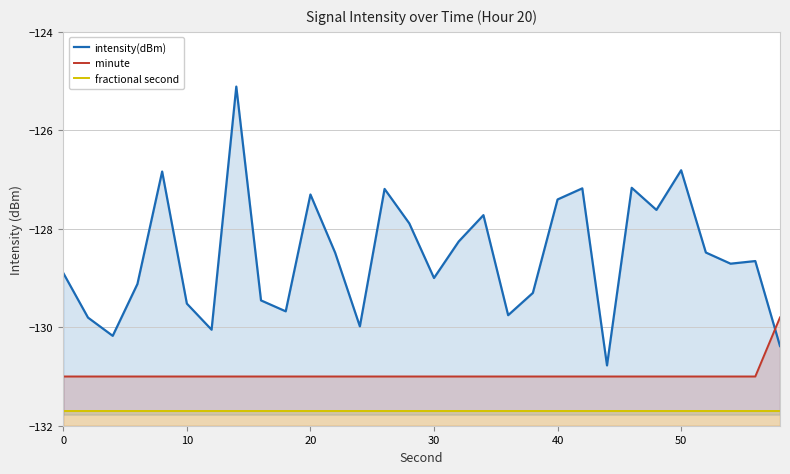

Is the value of intensity(dBm) at 11 greater than the value of fractional second at 23?

Yes